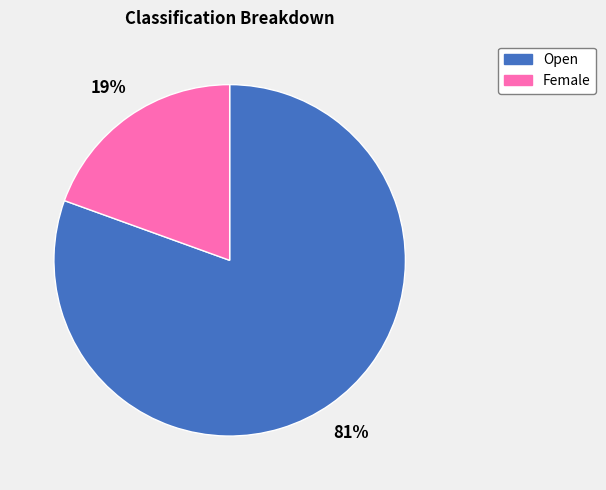

Which slice represents more than half of the pie?

Open